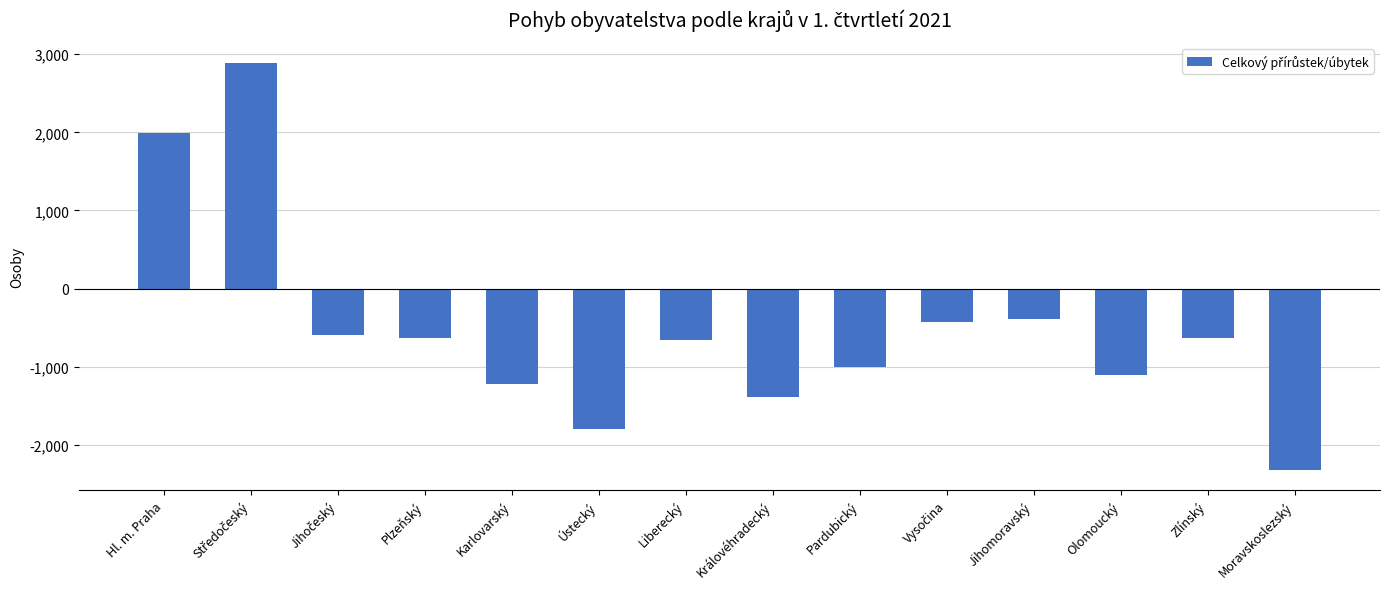

How many categories are shown in the chart?

14